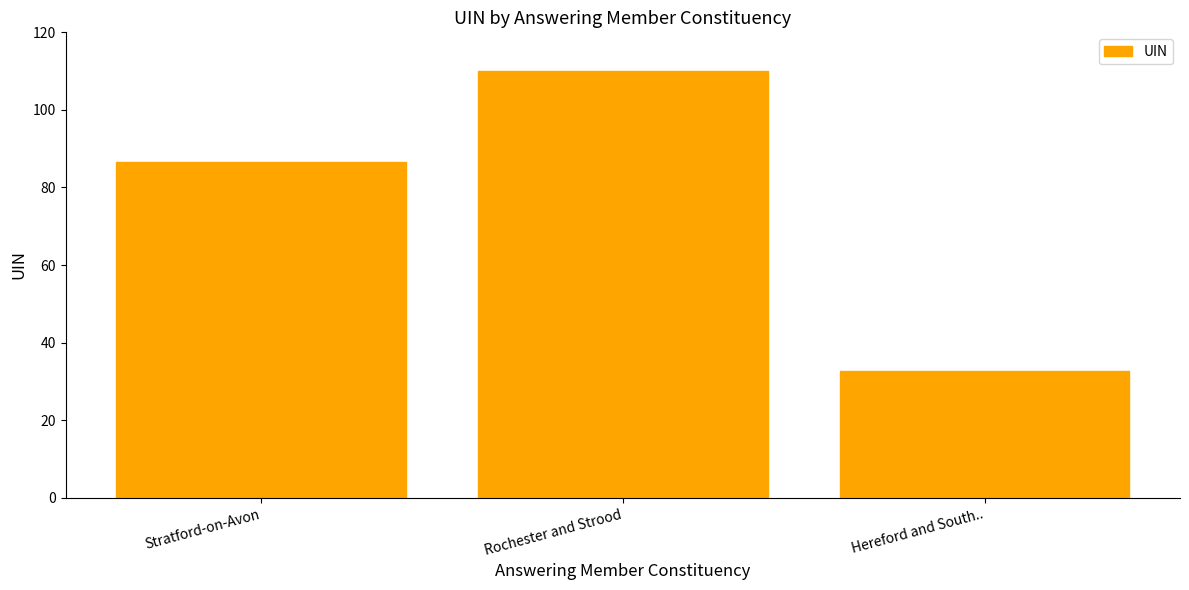

How many bars are there in total?

3